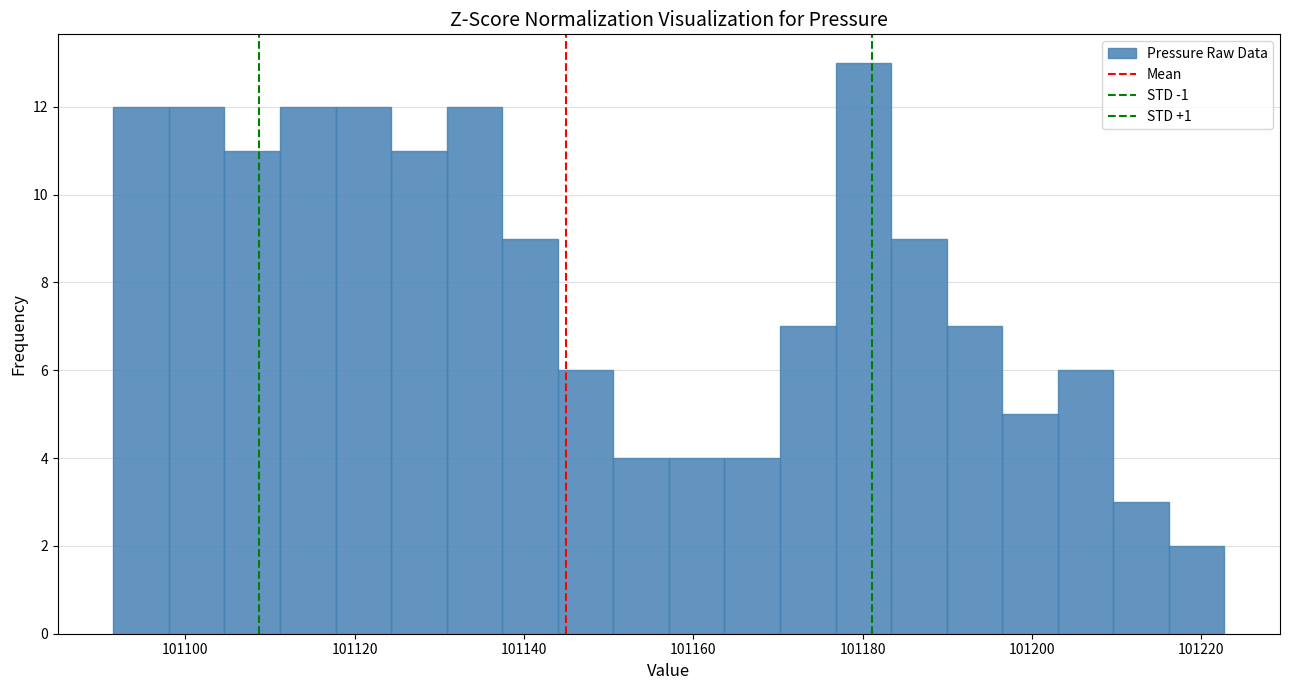

Around what value on the x-axis is the tallest bar? Give the approximate position of its centre, as read against the axis.

101180